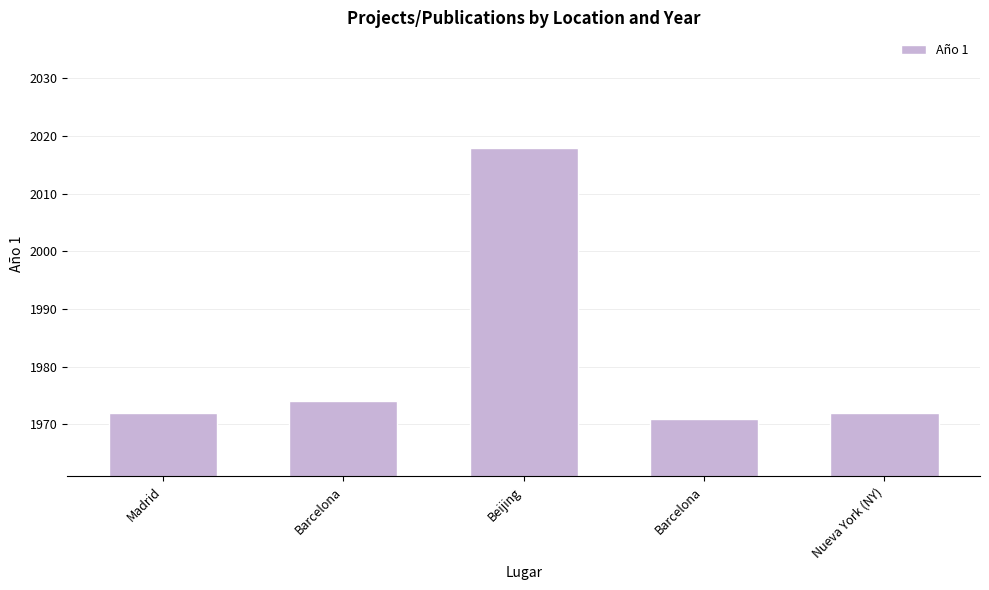

Rank the categories by value from lowest to highest.

Barcelona, Madrid, Nueva York (NY), Barcelona, Beijing